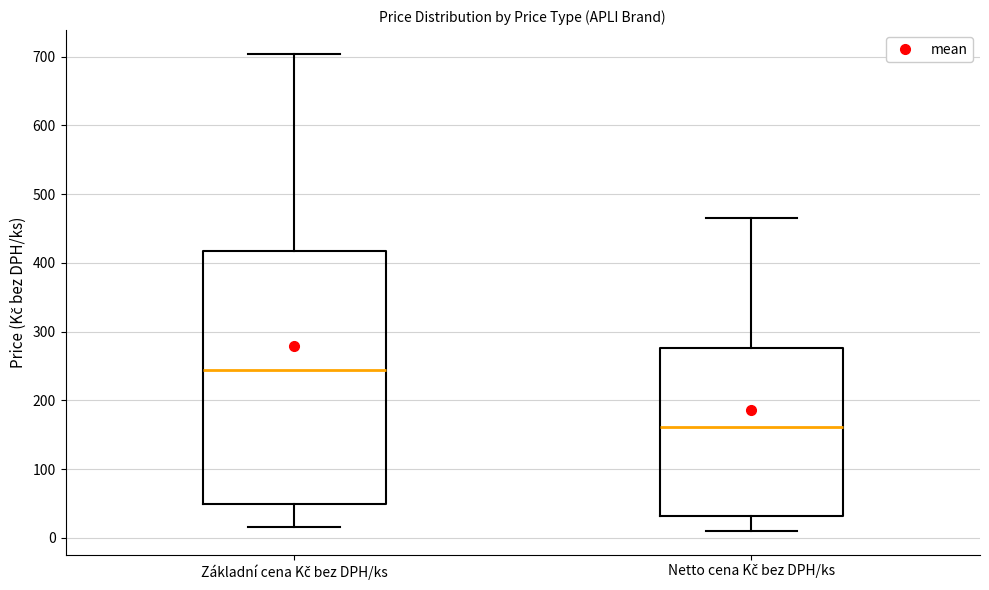

Reading left to right, read every box against the y-axis: the position of its median line, the range the box covers, and the ends of its whiskers. The values are not printed on the chart, so give them approximately, as read against the axis.

Základní cena Kč bez DPH/ks: median 240, box 50 to 420, whiskers 20 to 700
Netto cena Kč bez DPH/ks: median 160, box 30 to 280, whiskers 10 to 460